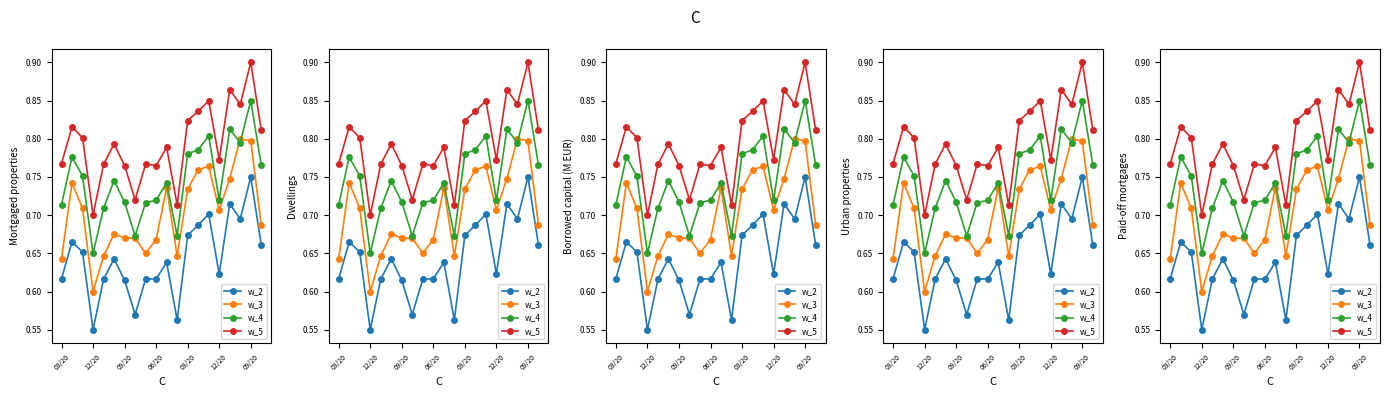

What is the sum of all w_3 values?

14.1